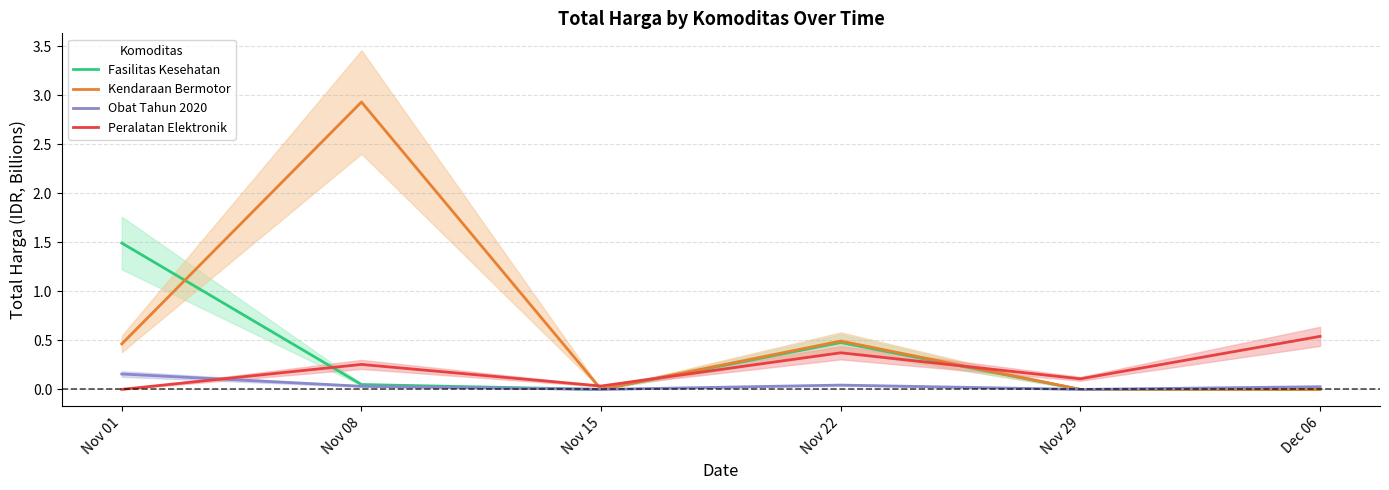

At which category is the sum across all series the highest?

Nov 08